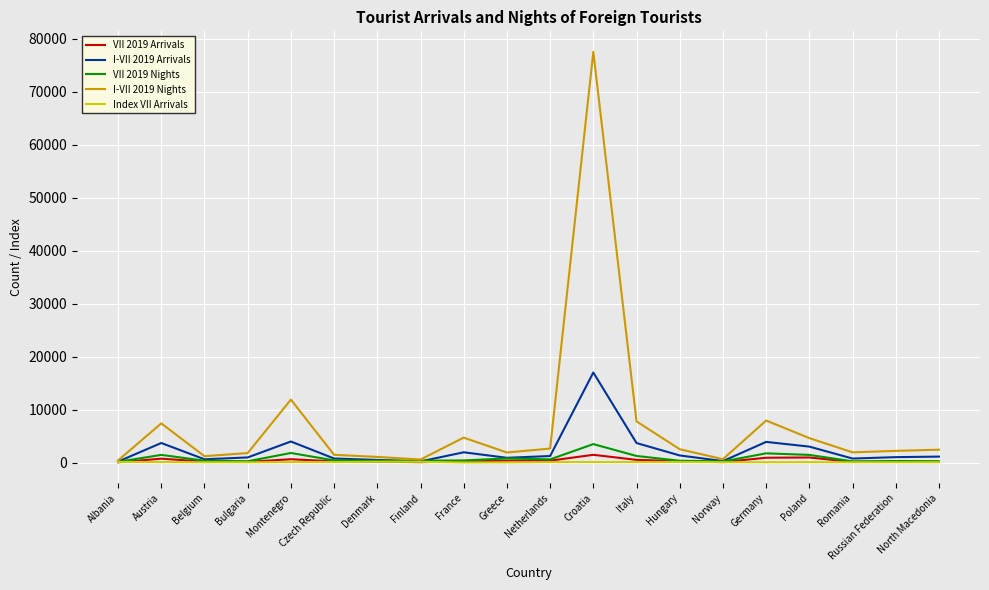

What are all the series names shown in the legend?

VII 2019 Arrivals, I-VII 2019 Arrivals, VII 2019 Nights, I-VII 2019 Nights, Index VII Arrivals